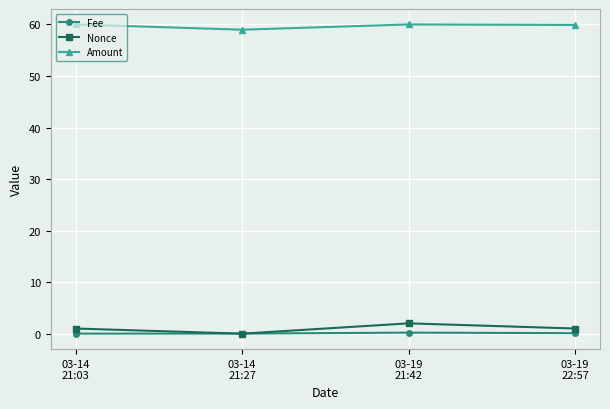

What is the average value of the Fee series?

0.1